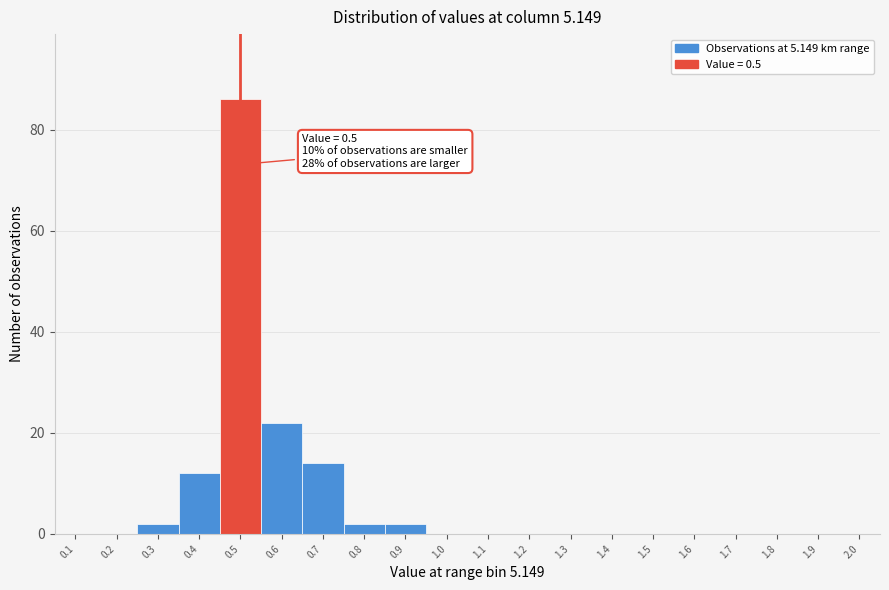

Which range on the x-axis has the tallest bar?

0.45 to 0.55